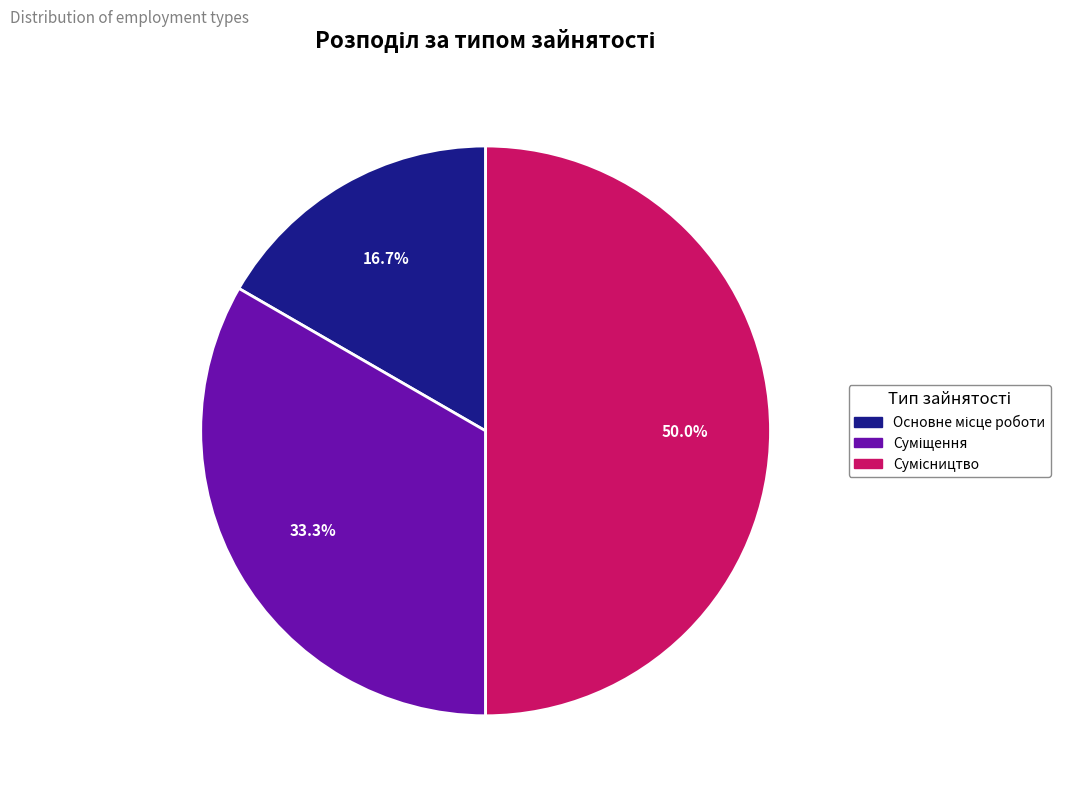

How many slices are in this pie chart?

3